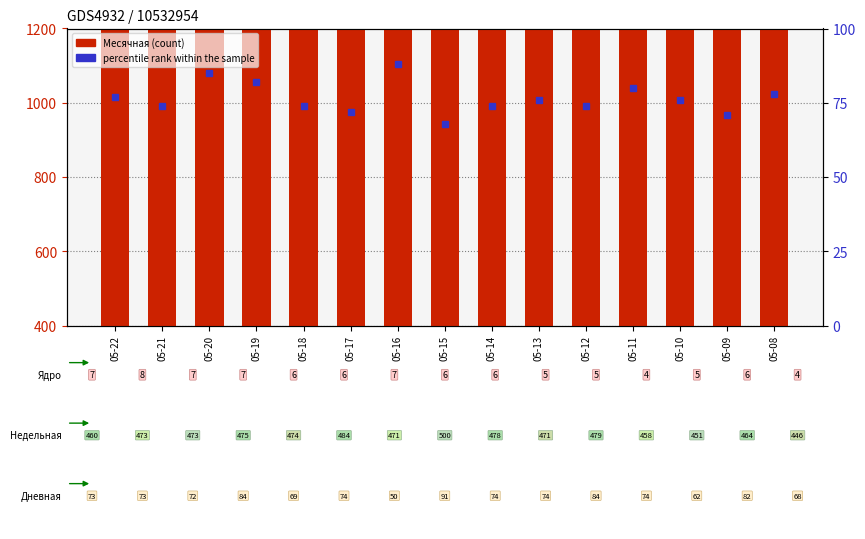

Which series has the largest range (max minus min)?

Месячная